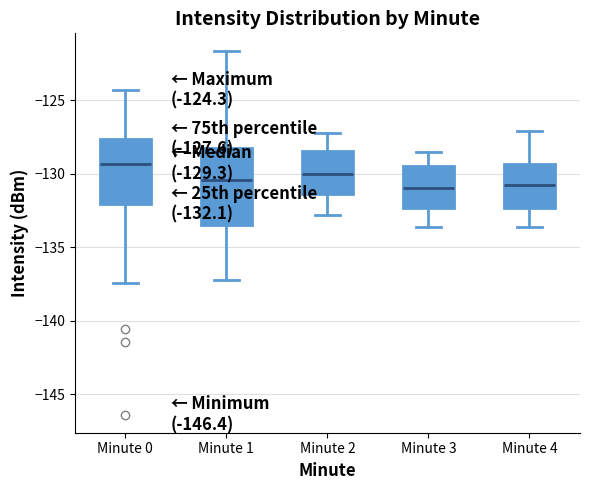

Comparing the boxes themselves (not the whiskers), which one is the tallest?

Minute 1